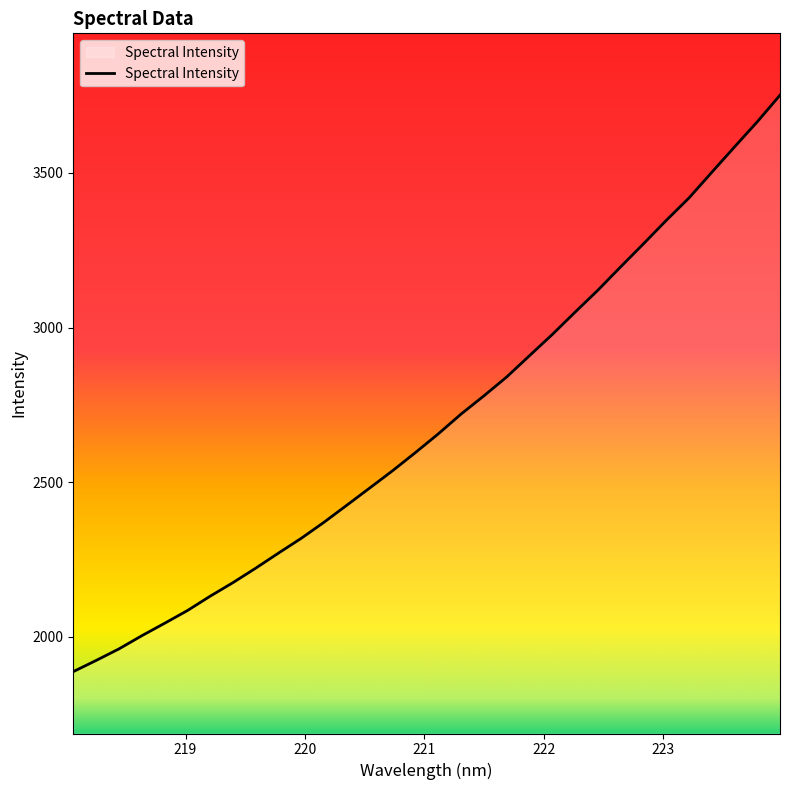

What is the smallest value displayed?

1887.4